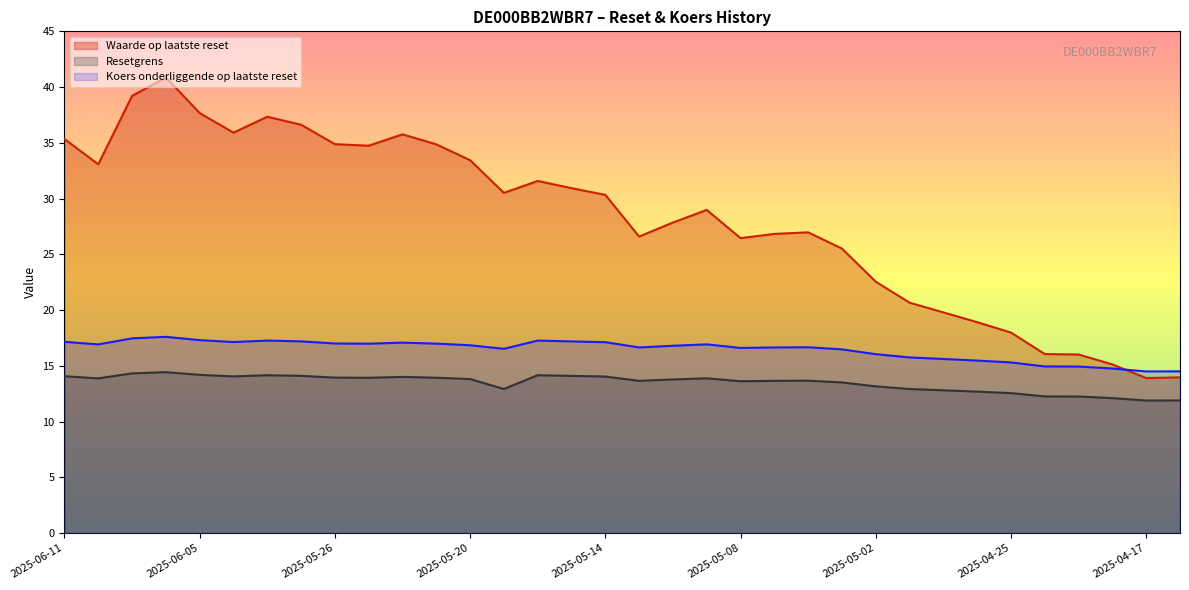

What are all the series names shown in the legend?

Waarde op laatste reset, Resetgrens, Koers onderliggende op laatste reset